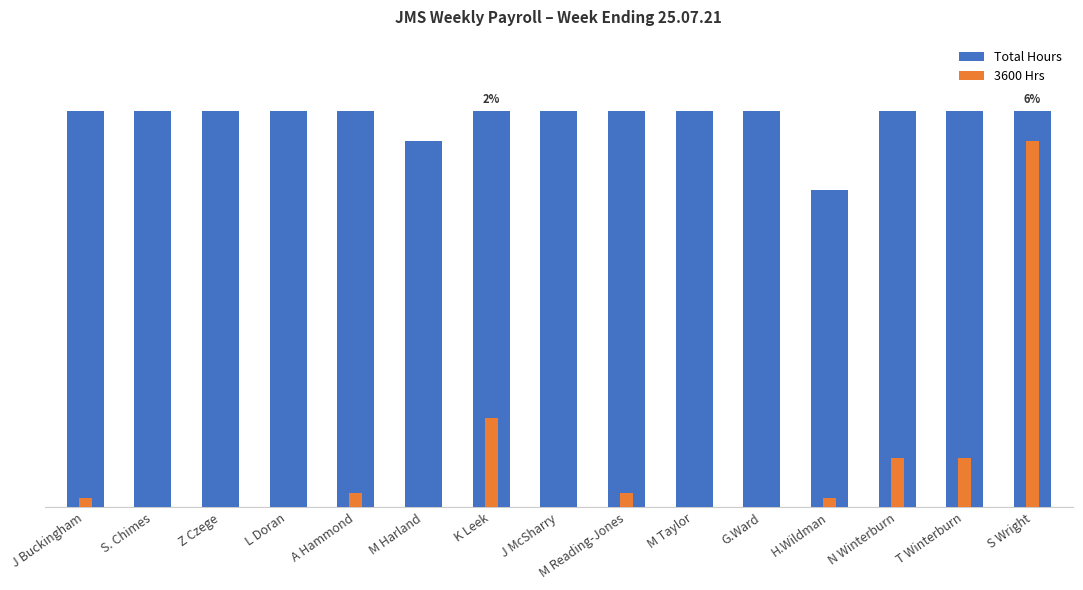

At which label does Total Hours reach its peak?

J Buckingham